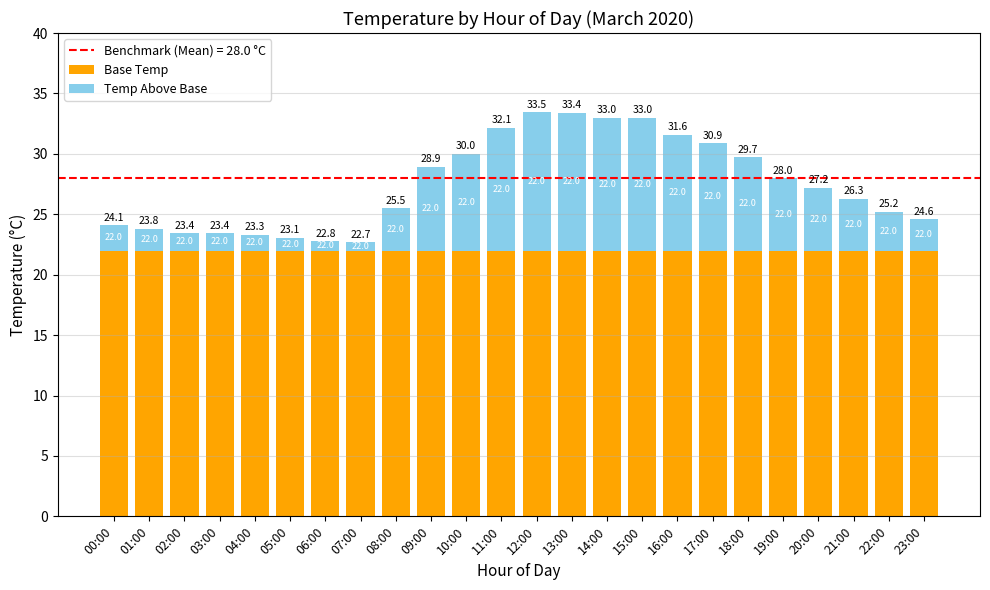

What value does the Base Temp series have at 14:00?

22.0